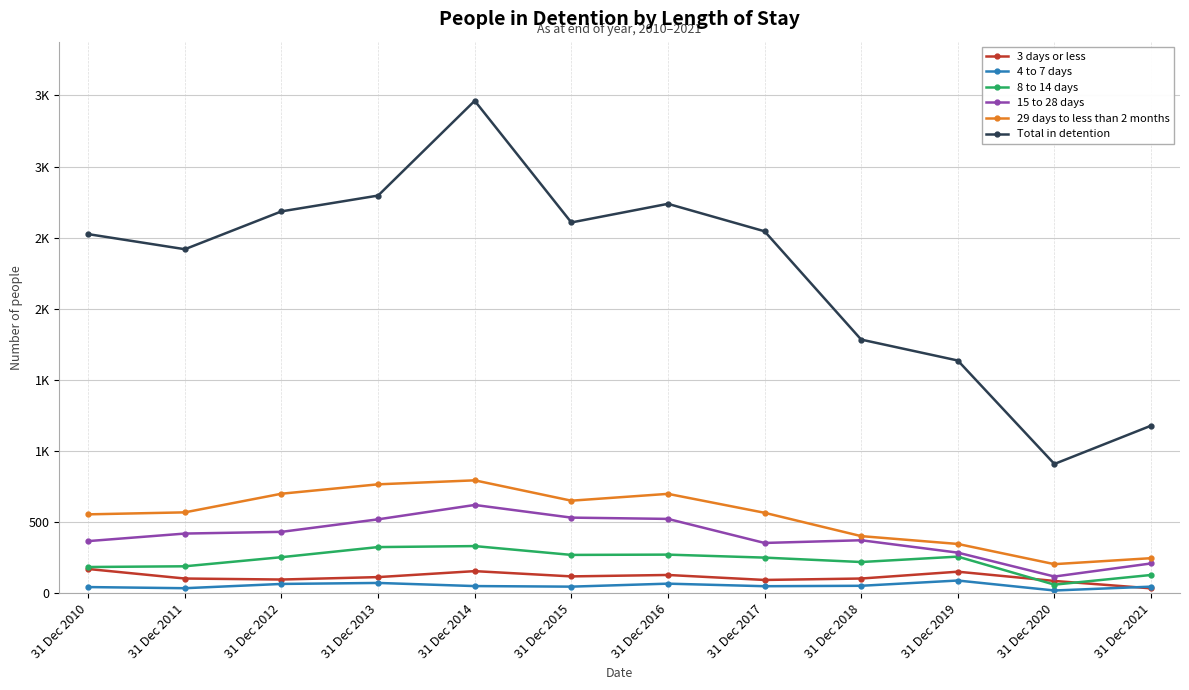

What is the maximum value for 8 to 14 days?

333